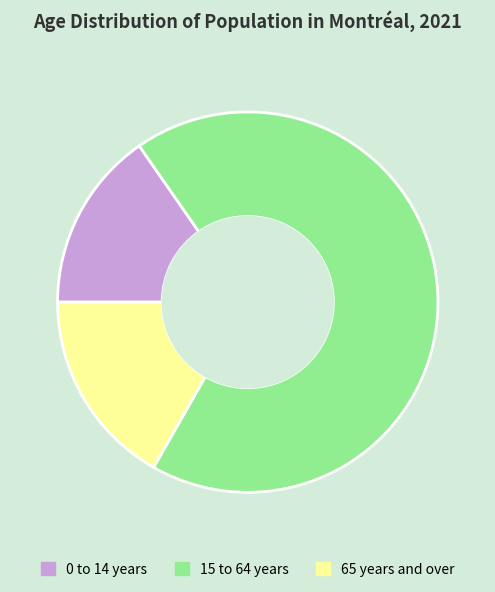

Which category has the smallest portion of the pie?

0 to 14 years